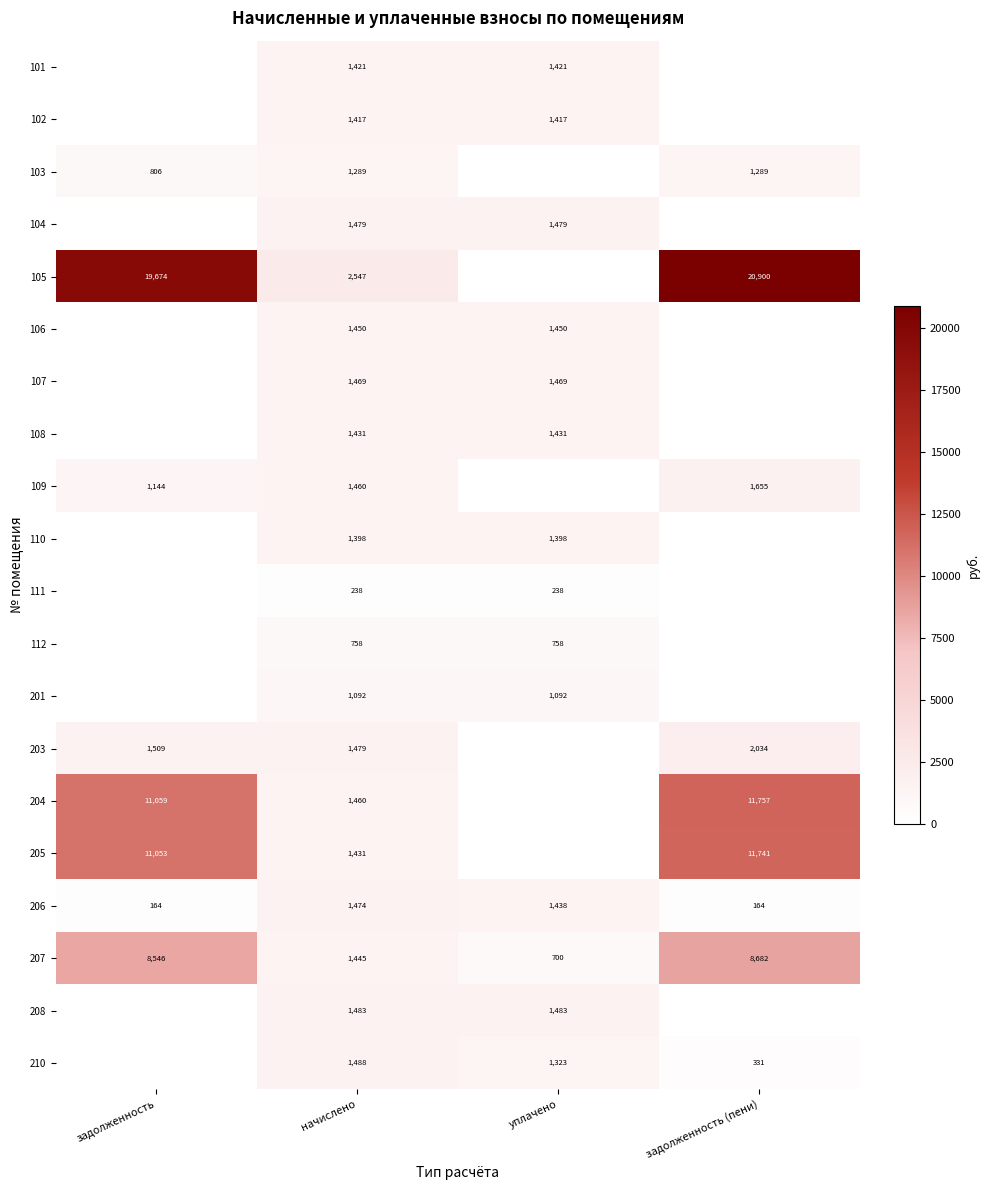

Is the value of 102 at начислено greater than the value of 210 at задолженность (пени)?

Yes